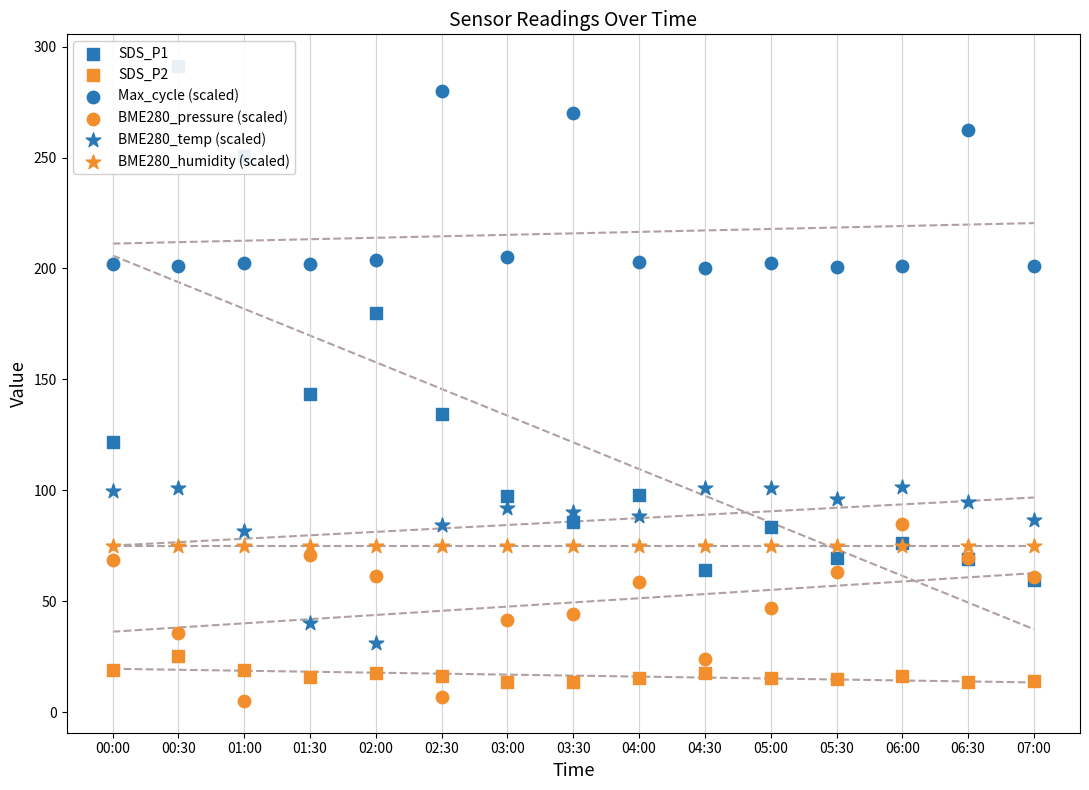

What are all the series names shown in the legend?

SDS_P1, SDS_P2, Max_cycle (scaled), BME280_pressure (scaled), BME280_temp (scaled), BME280_humidity (scaled)